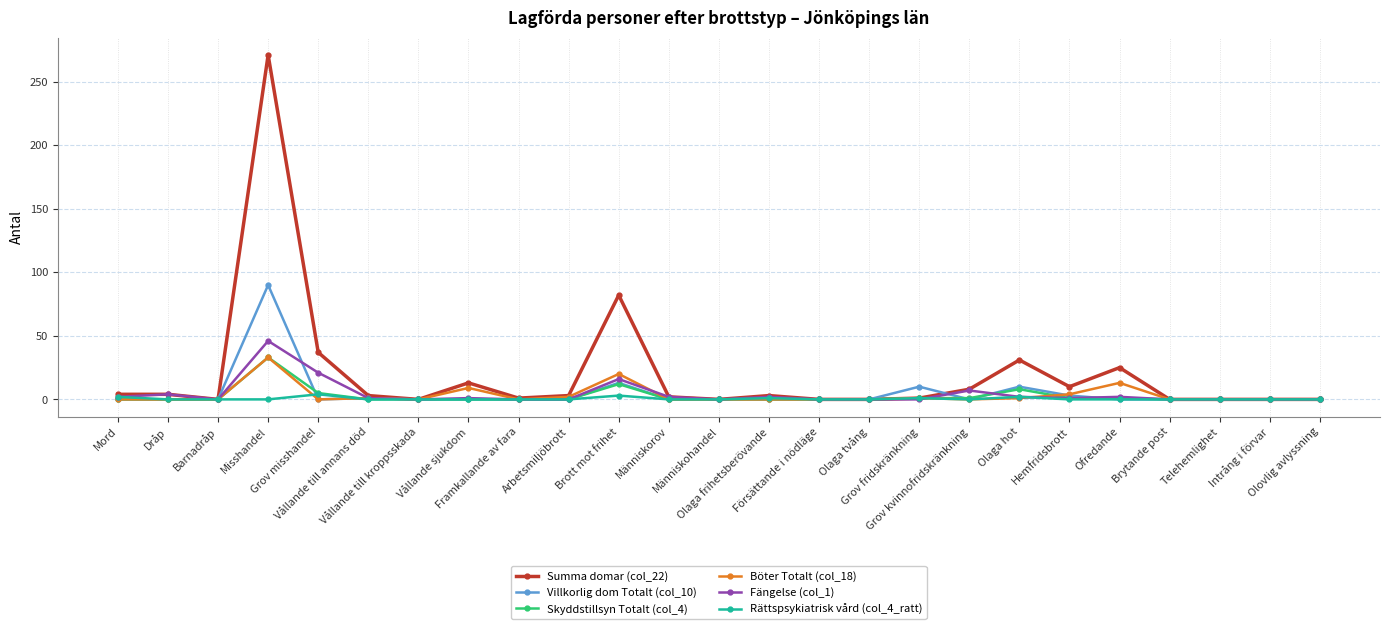

What is the highest value of the Fängelse (col_1) series?

46